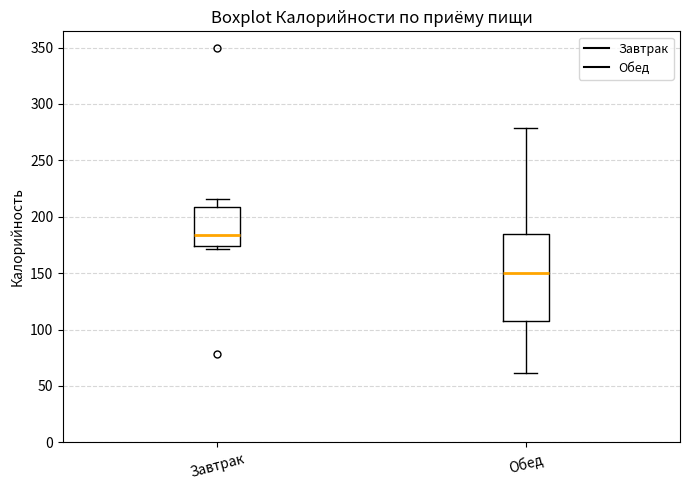

Reading left to right, read every box against the y-axis: the position of its median line, the range the box covers, and the ends of its whiskers. The values are not printed on the chart, so give them approximately, as read against the axis.

Завтрак: median 185, box 175 to 210, whiskers 170 to 215
Обед: median 150, box 110 to 185, whiskers 60 to 280